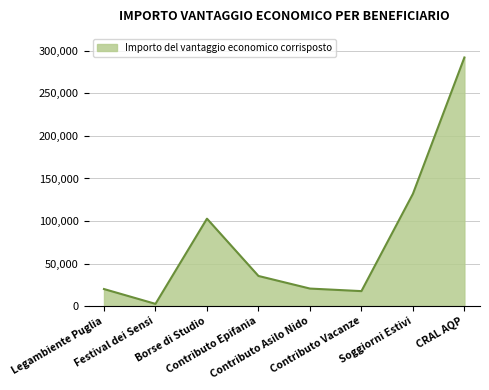

At which label is the value closest to 147421?

Soggiorni Estivi